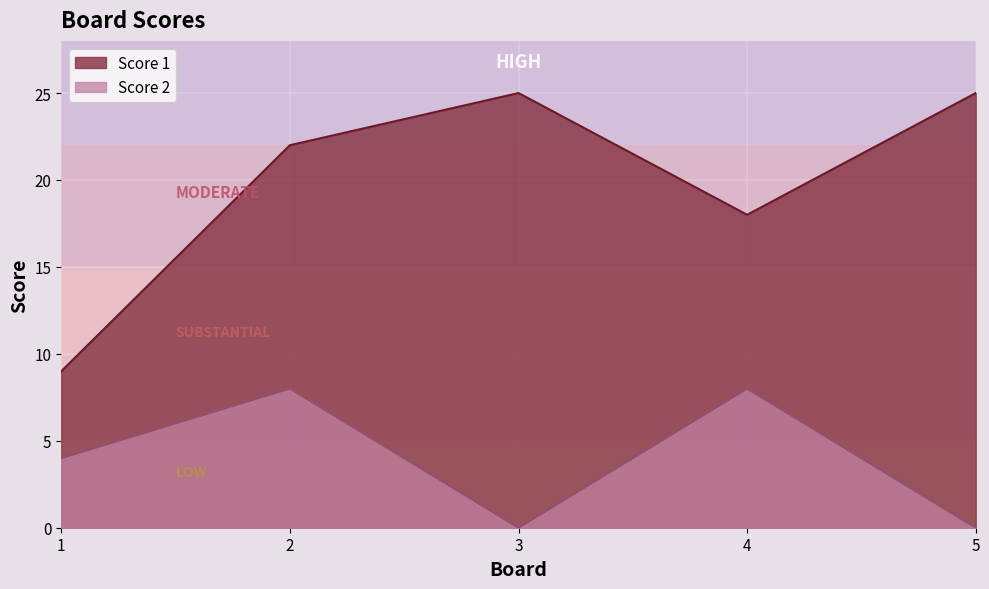

List the series in order of their overall mean, lowest first.

Score 2, Score 1